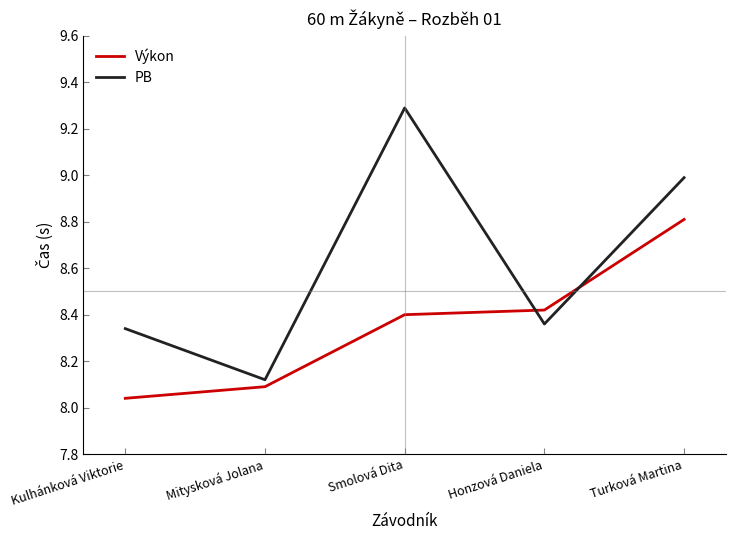

What is the spread (max minus min) of values at Kulhánková Viktorie?

0.3